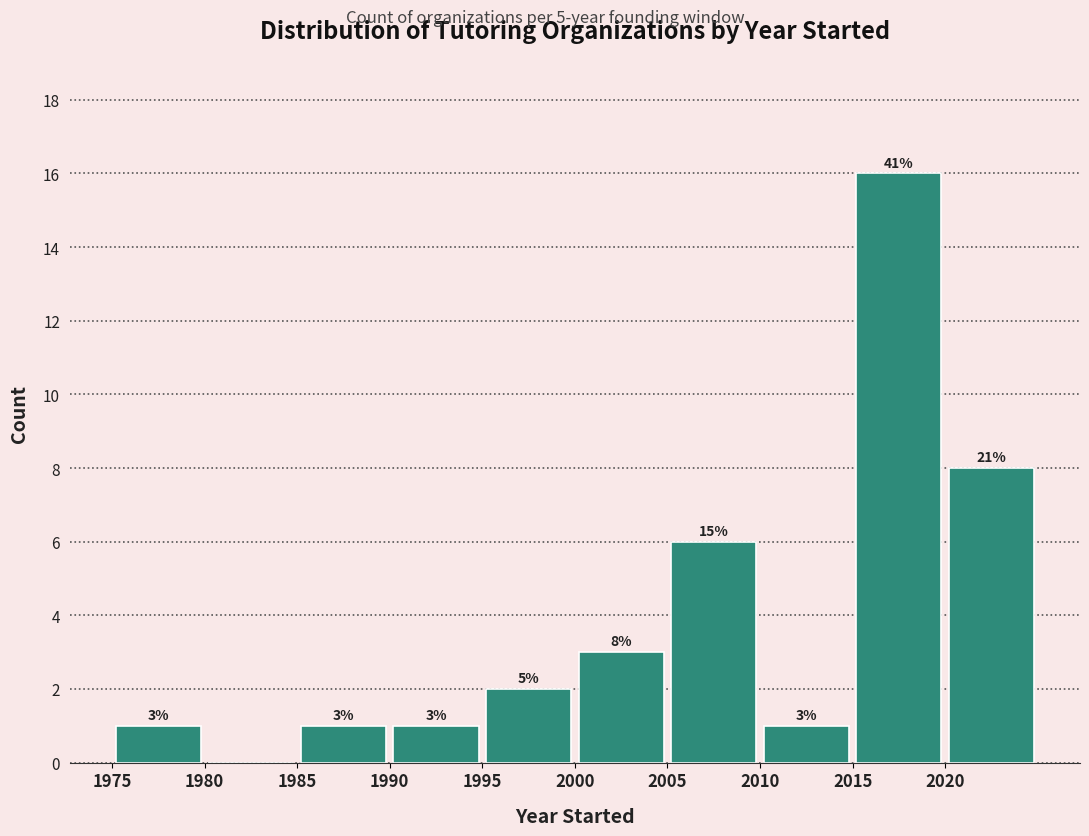

Over which range of the x-axis is the bar tallest?

2015 to 2020